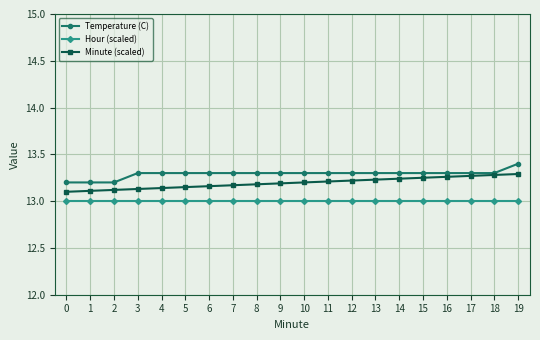

What is the spread (max minus min) of values at 8?

0.3